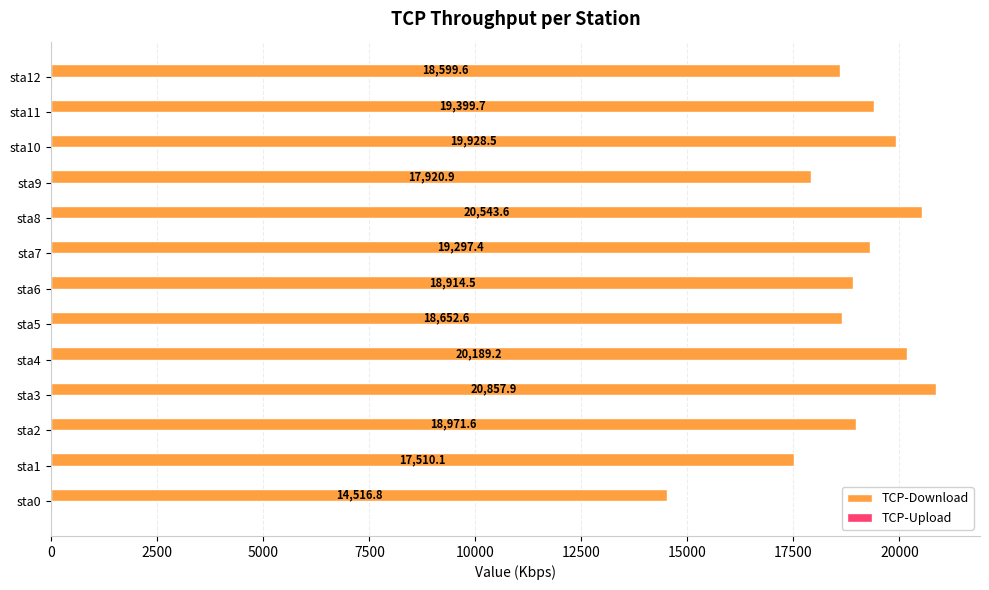

How many series are shown in this chart?

1